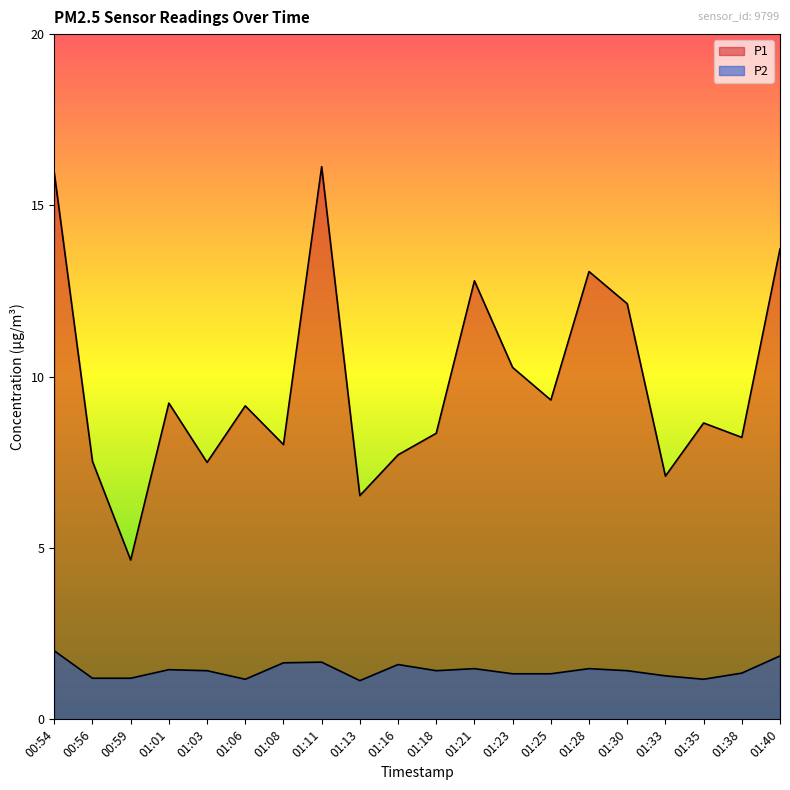

True or false: P2 and P1 intersect in this chart.

False